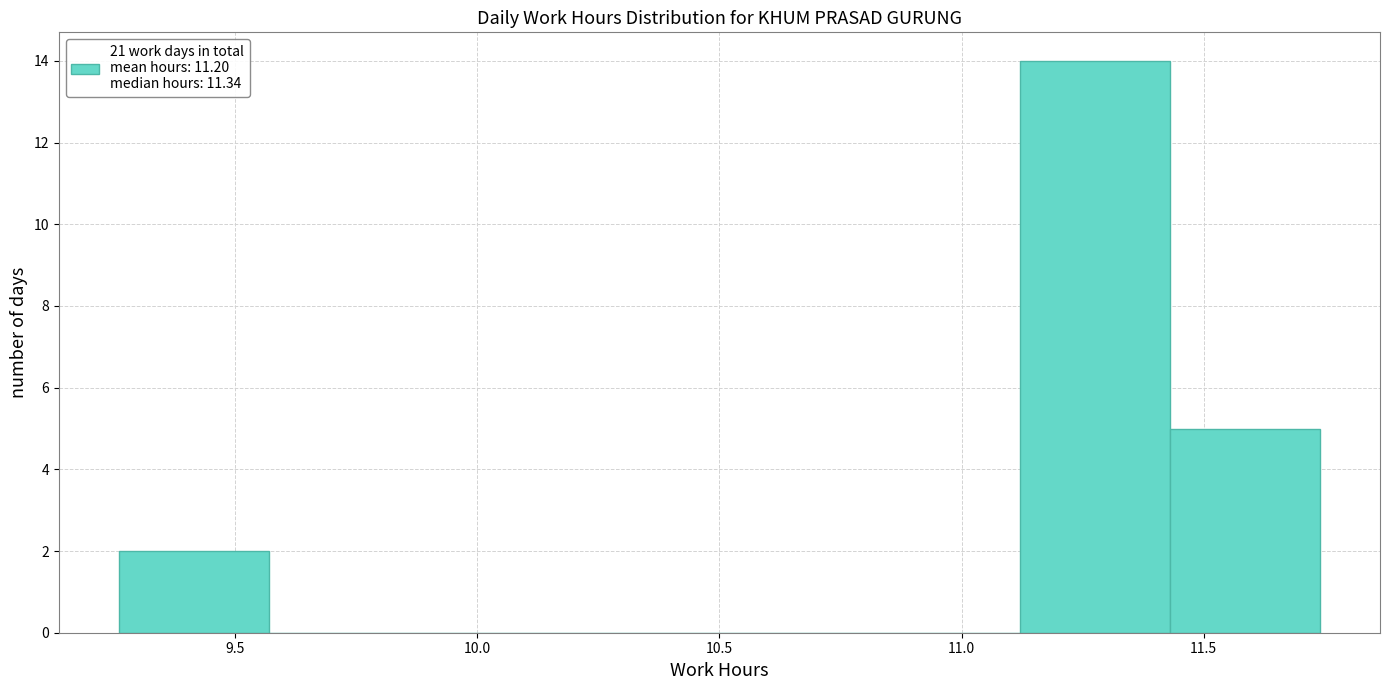

Reading left to right, list every bar in this chart as the range it spans on the x-axis followed by its height. Neither the bar edges nor the heights are printed on the chart, so give them approximately, as read against the axes.

9.26 to 9.57: 2
9.57 to 9.88: 0
9.88 to 10.19: 0
10.19 to 10.50: 0
10.50 to 10.81: 0
10.81 to 11.12: 0
11.12 to 11.43: 14
11.43 to 11.74: 5